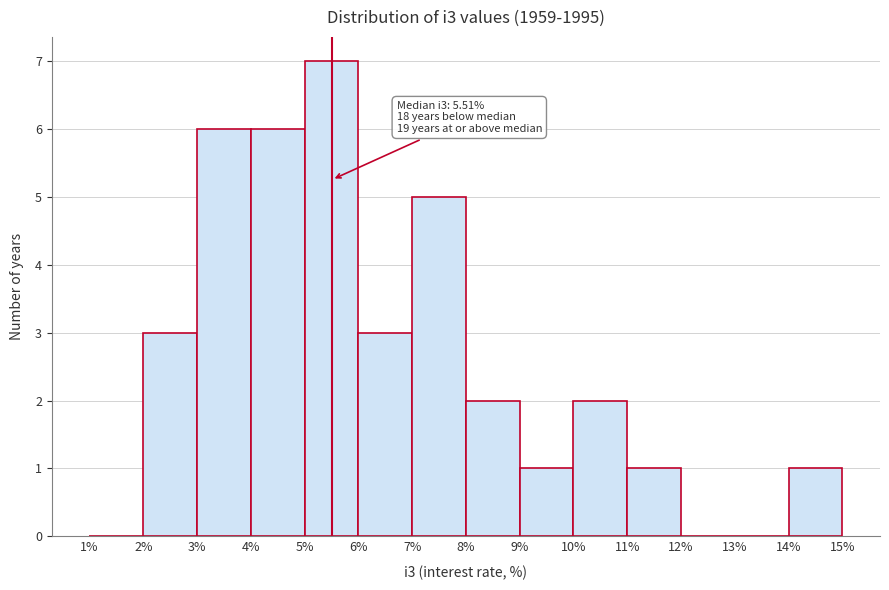

Over which range of the x-axis is the bar tallest?

5% to 6%